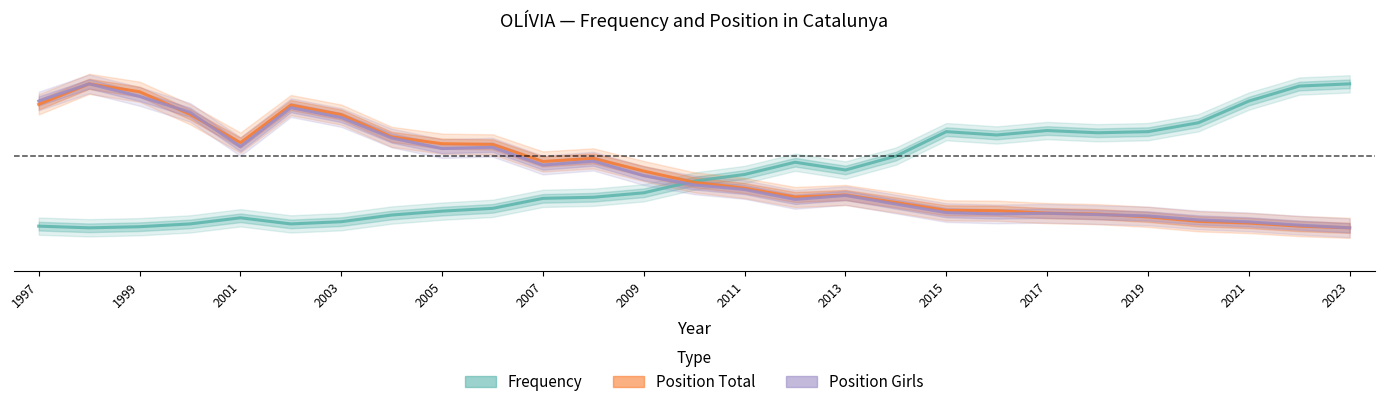

Is this an area chart (filled region under the line)?

No